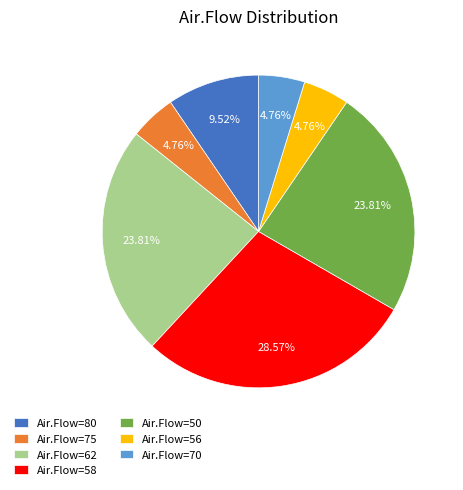

Approximately how many times larger is the value at Air.Flow=58 compared to Air.Flow=62?

1.2